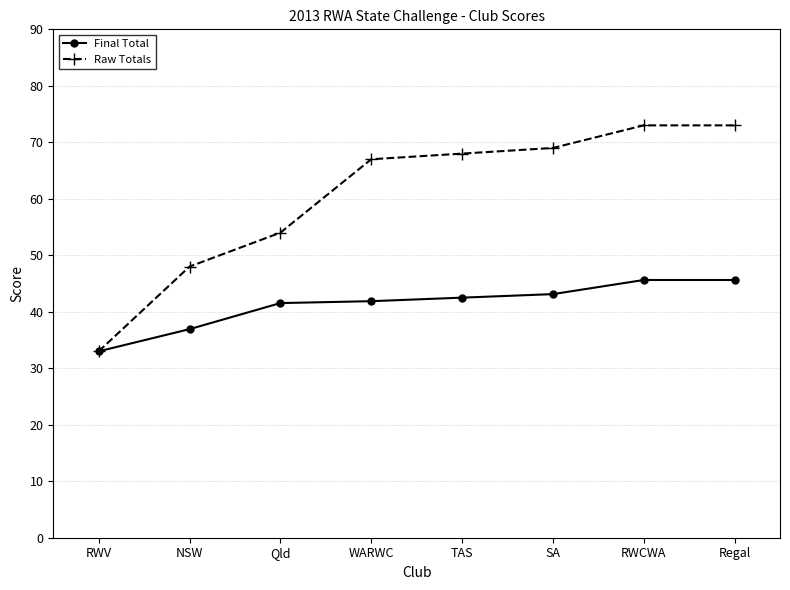

The Raw Totals series shows 46.6 at RWCWA. True or false?

False